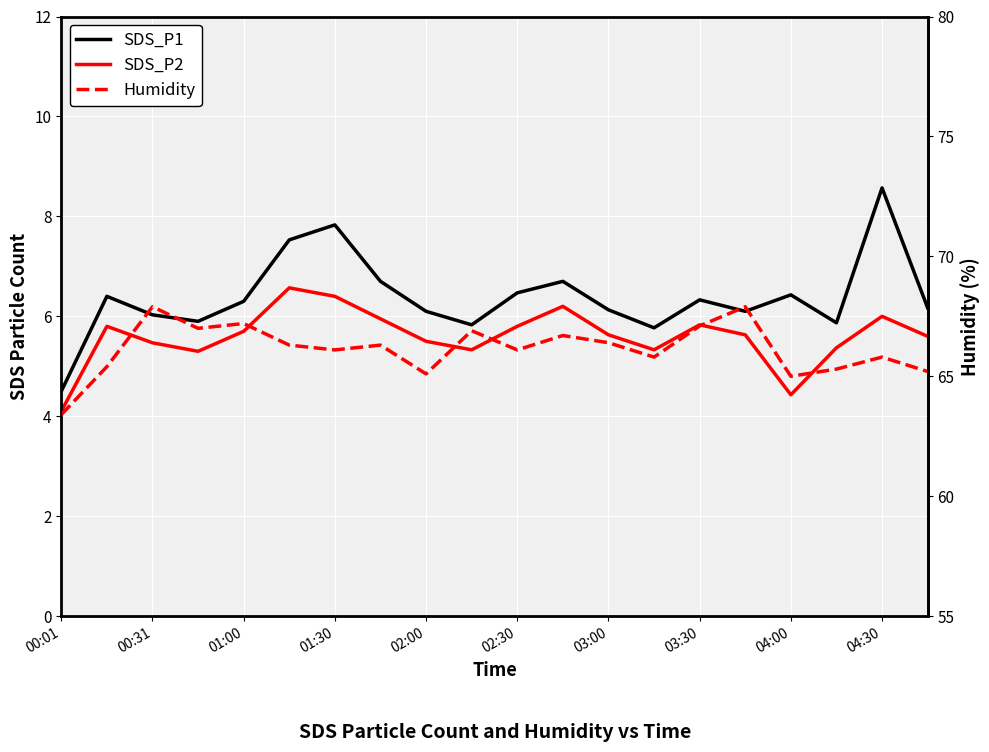

The Humidity series shows 32.3 at 01:30. True or false?

False